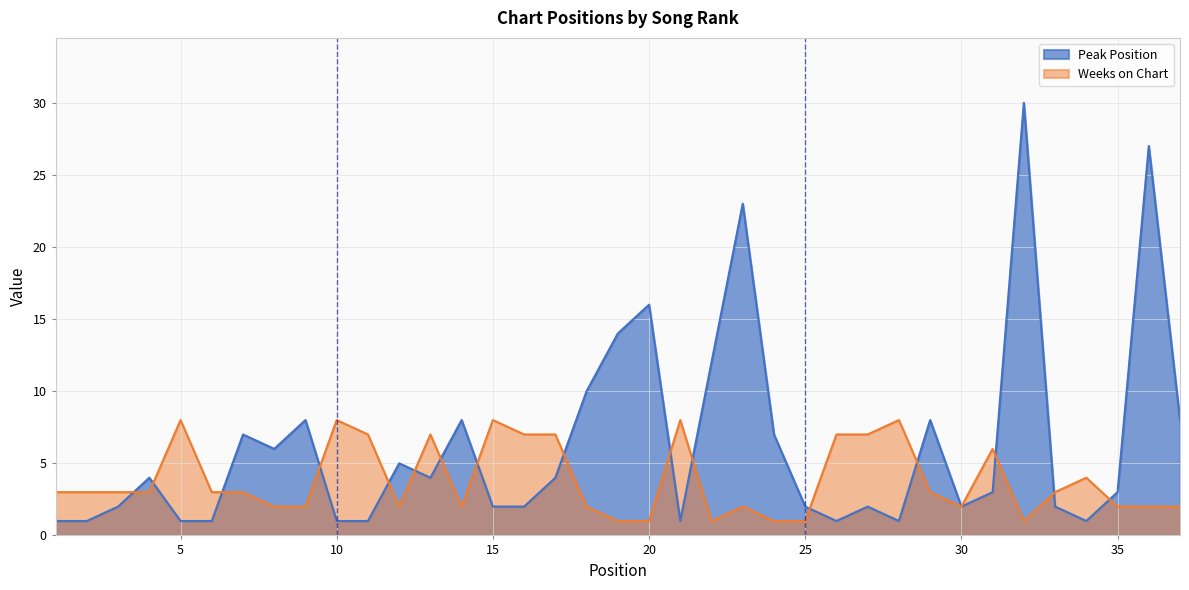

List the labels in order of Peak Position value, largest first.

32, 36, 23, 20, 19, 22, 18, 9, 14, 29, 37, 7, 24, 8, 12, 4, 13, 17, 31, 35, 3, 15, 16, 25, 27, 30, 33, 1, 2, 5, 6, 10, 11, 21, 26, 28, 34